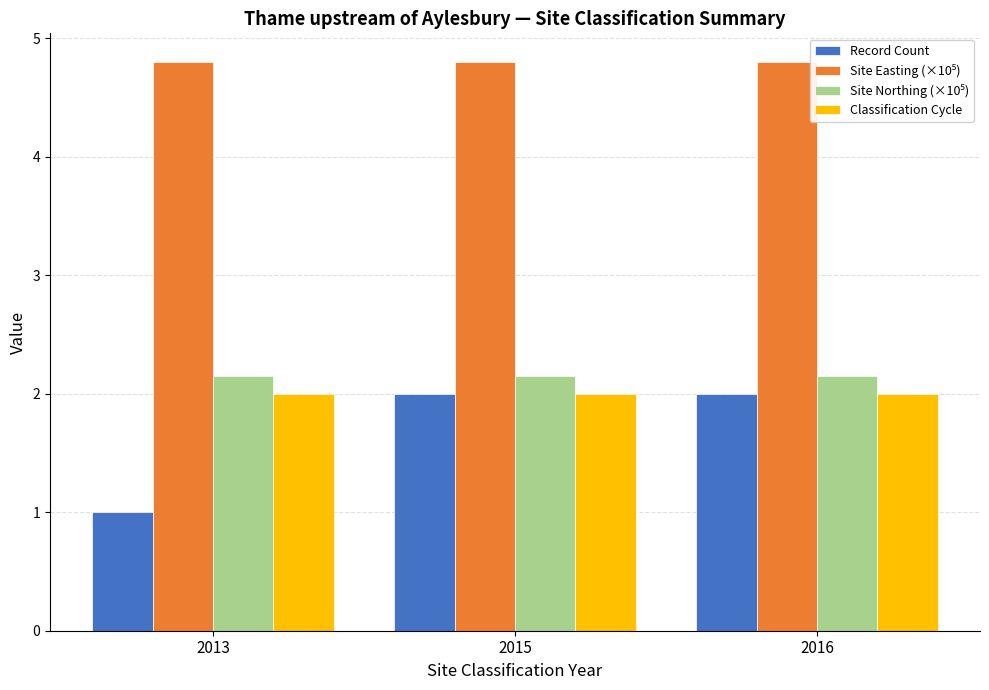

True or false: Classification Cycle has a value of 0.6 at 2013.

False